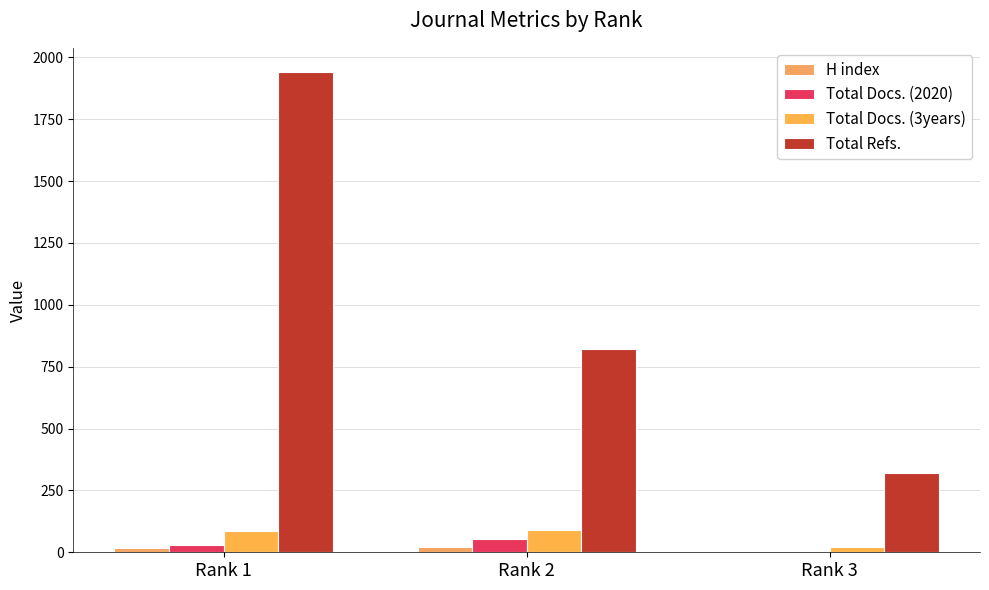

What is the lowest value of the Total Refs. series?

319